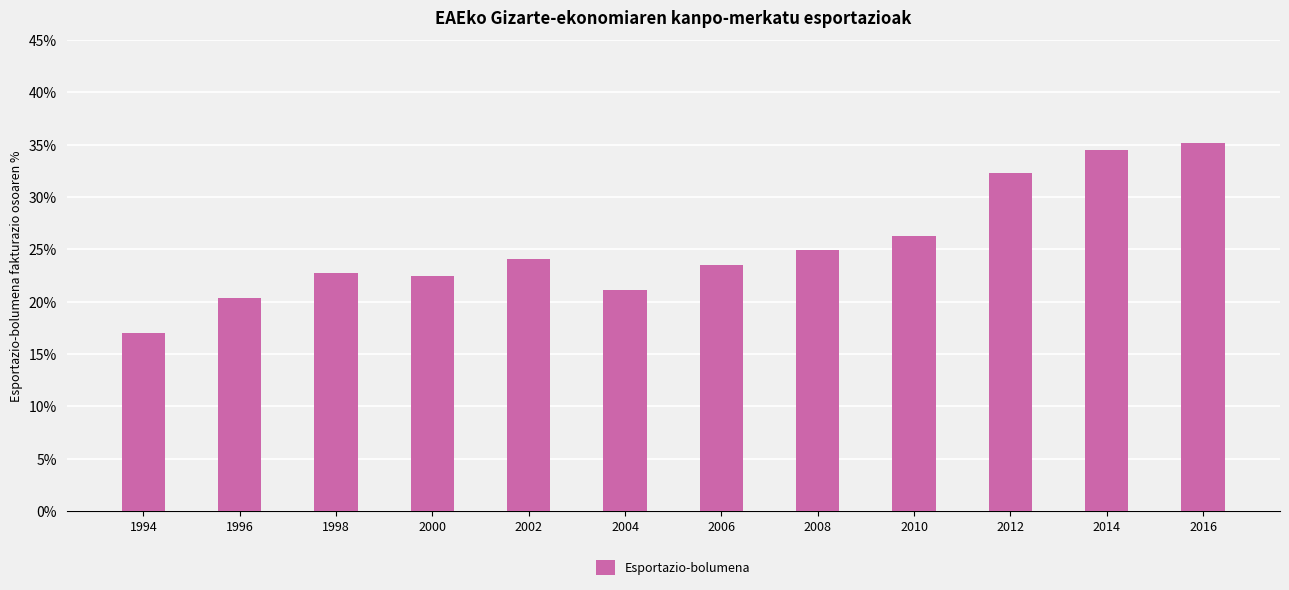

Read the value at 2004.

21.1